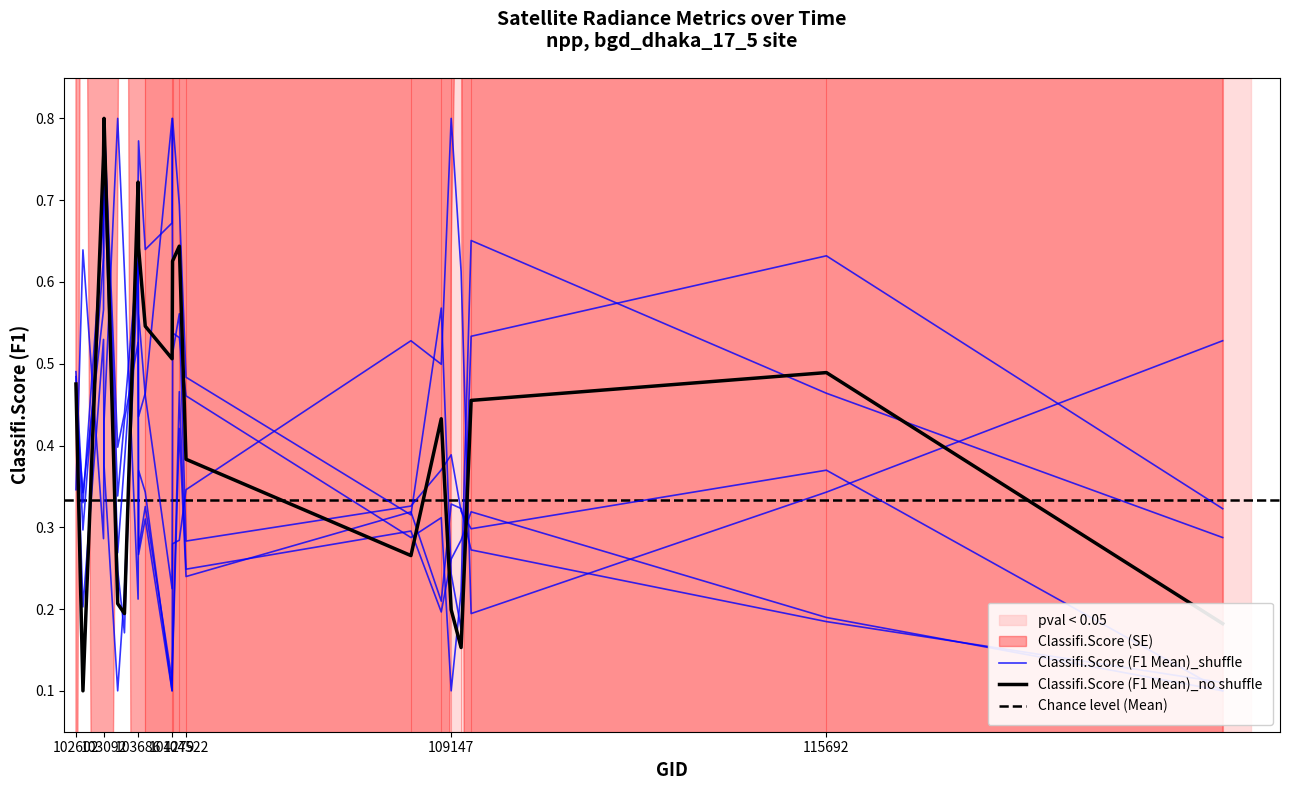

The rade9_aggzone_norm series shows 0.3 at 108445. True or false?

True